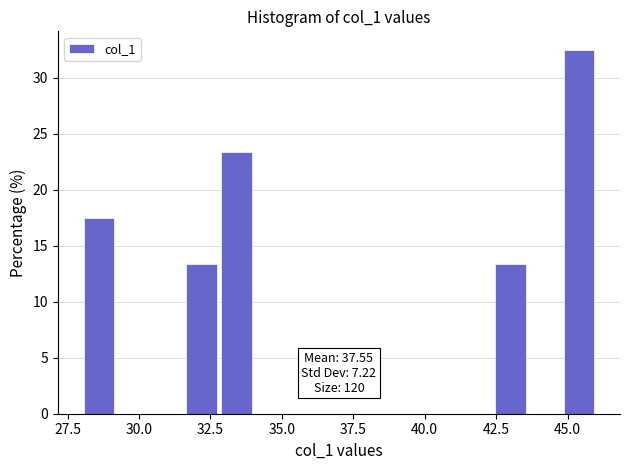

Around what value on the x-axis is the tallest bar? Give the approximate position of its centre, as read against the axis.

45.5